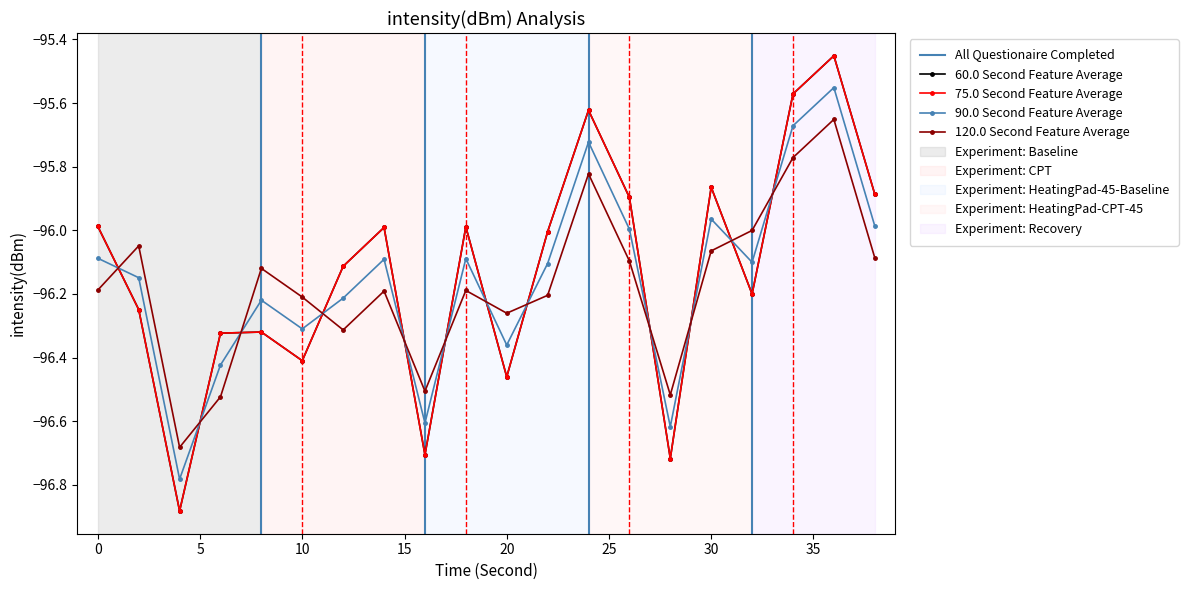

Reading left to right, transcribe all the data shown in this chart.

60s Window Average: 0=-96.0	2=-96.2	4=-96.9	6=-96.3	8=-96.3	10=-96.4	12=-96.1	14=-96.0	16=-96.7	18=-96.0	20=-96.5	22=-96.0	24=-95.6	26=-95.9	28=-96.7	30=-95.9	32=-96.2	34=-95.6	36=-95.5	38=-95.9
75s Window Average: 0=-96.0	2=-96.2	4=-96.9	6=-96.3	8=-96.3	10=-96.4	12=-96.1	14=-96.0	16=-96.7	18=-96.0	20=-96.5	22=-96.0	24=-95.6	26=-95.9	28=-96.7	30=-95.9	32=-96.2	34=-95.6	36=-95.5	38=-95.9
90s Window Average: 0=-96.1	2=-96.1	4=-96.8	6=-96.4	8=-96.2	10=-96.3	12=-96.2	14=-96.1	16=-96.6	18=-96.1	20=-96.4	22=-96.1	24=-95.7	26=-96.0	28=-96.6	30=-96.0	32=-96.1	34=-95.7	36=-95.6	38=-96.0
120s Window Average: 0=-96.2	2=-96.0	4=-96.7	6=-96.5	8=-96.1	10=-96.2	12=-96.3	14=-96.2	16=-96.5	18=-96.2	20=-96.3	22=-96.2	24=-95.8	26=-96.1	28=-96.5	30=-96.1	32=-96.0	34=-95.8	36=-95.7	38=-96.1